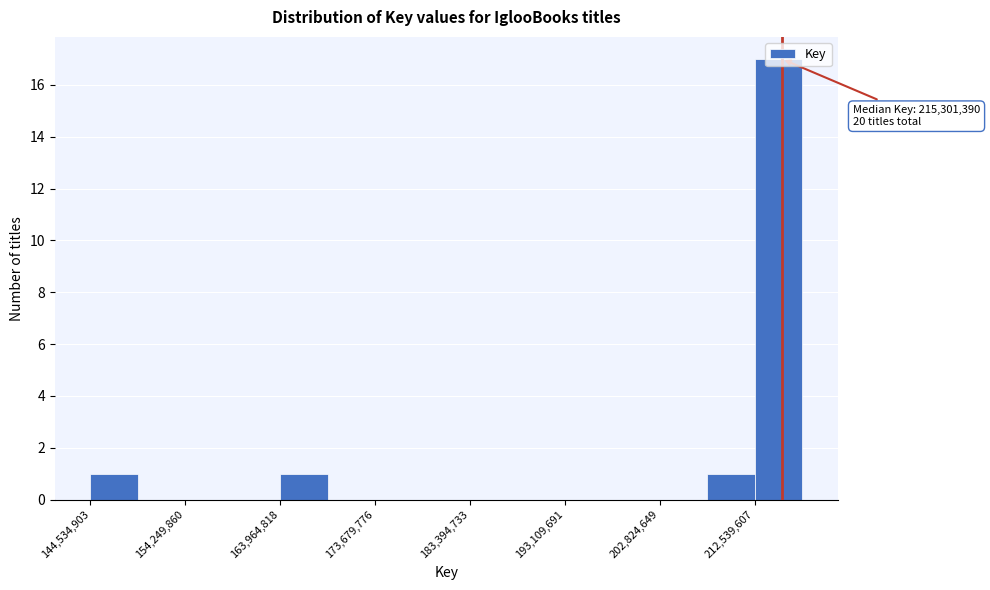

Which range on the x-axis has the tallest bar?

213000000 to 217000000